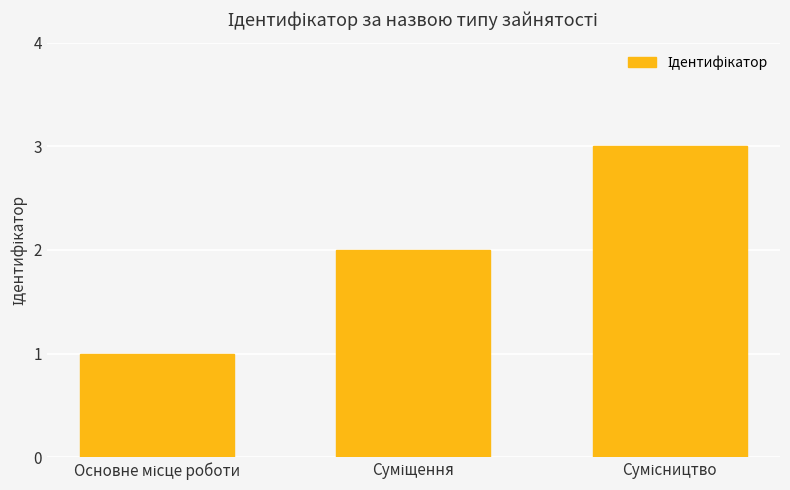

What is the difference between the maximum and minimum values?

2